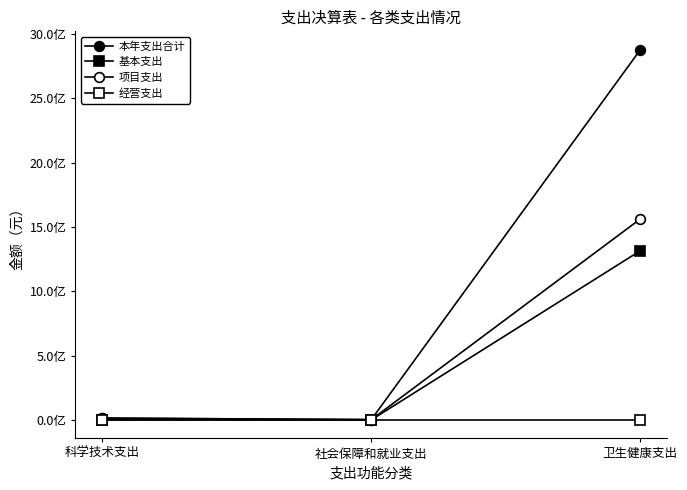

What is the label of the 2nd point from the right?

社会保障和就业支出